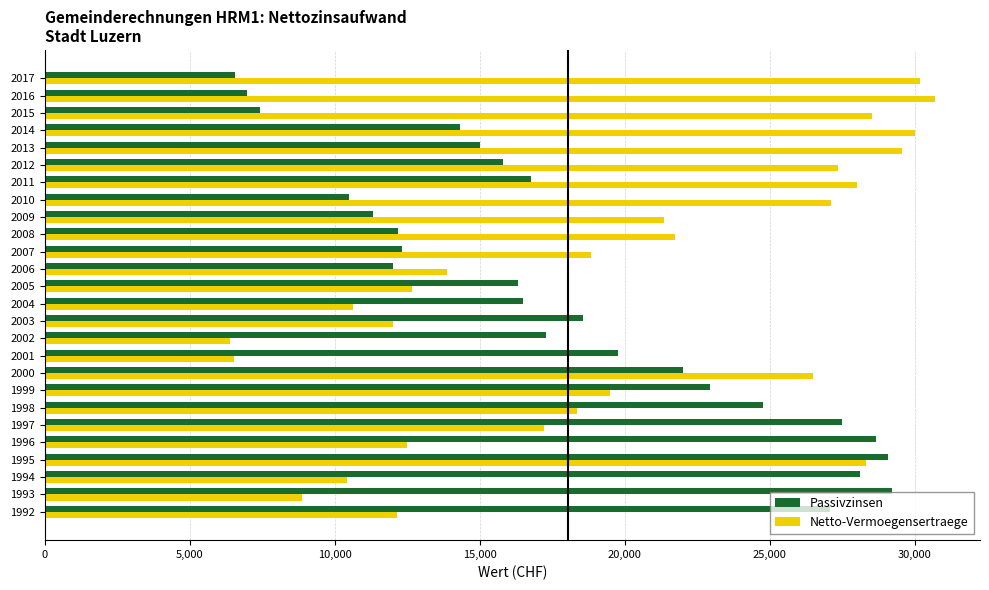

What is the total value across all series at 1997?

44720.2